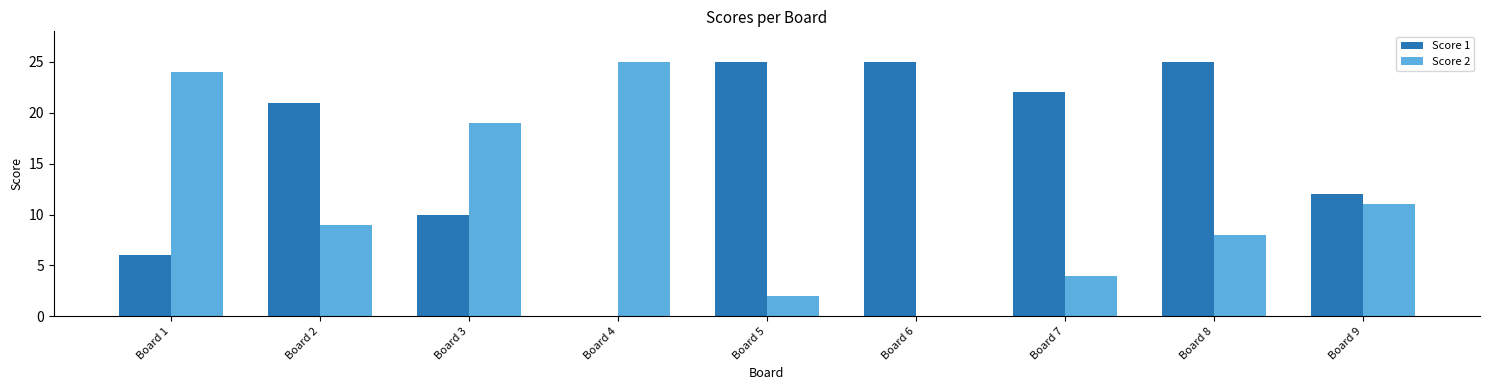

What is the spread (max minus min) of values at Board 1?

18